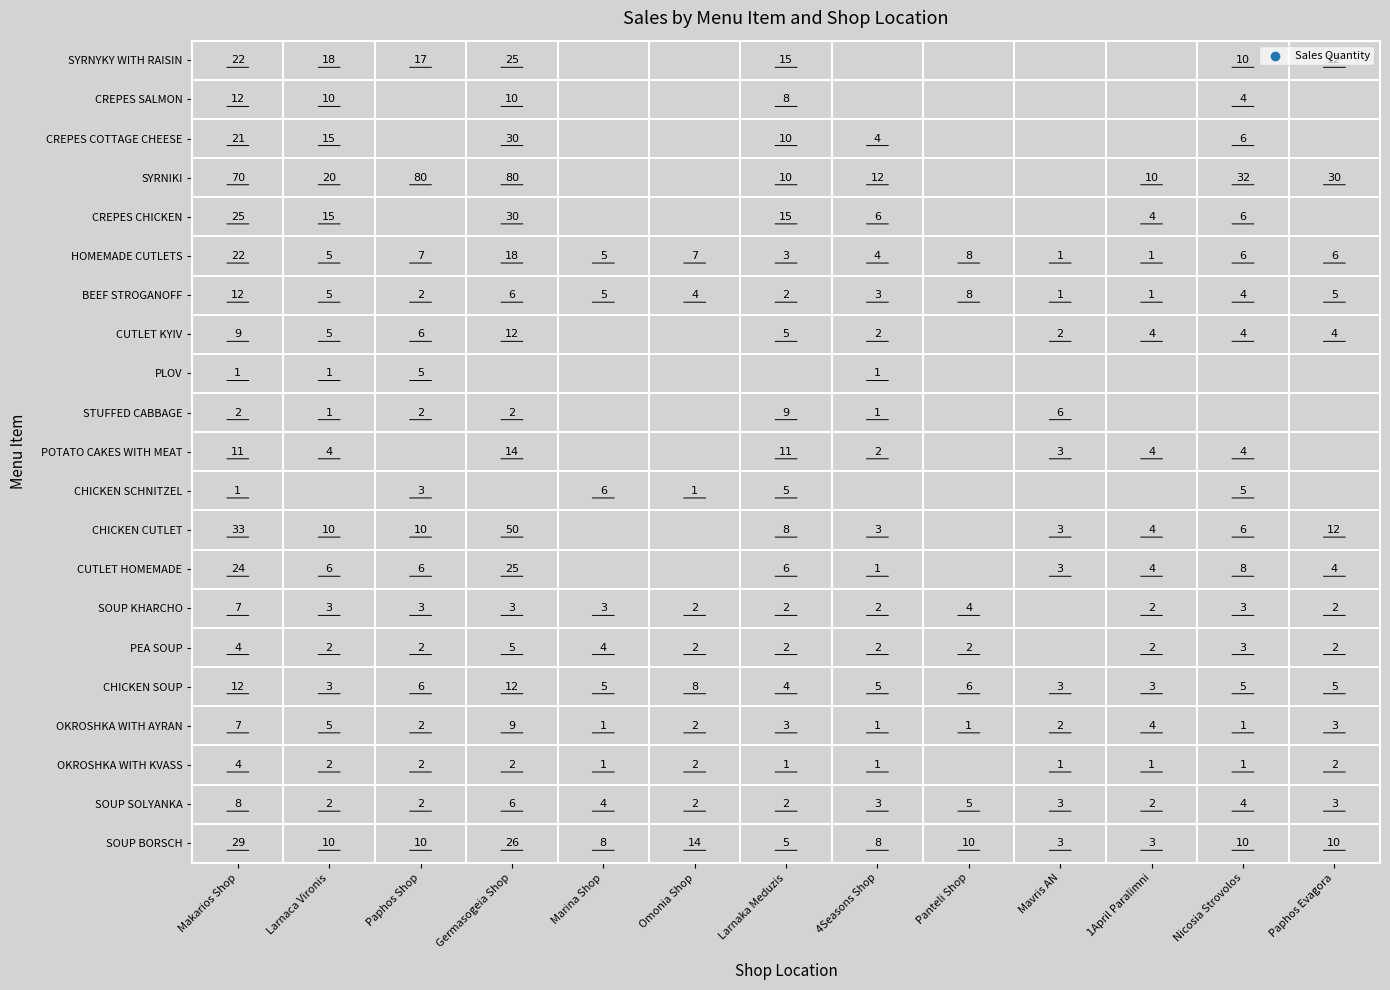

The value of Marina Shop at Panteli Shop is 6. True or false?

True